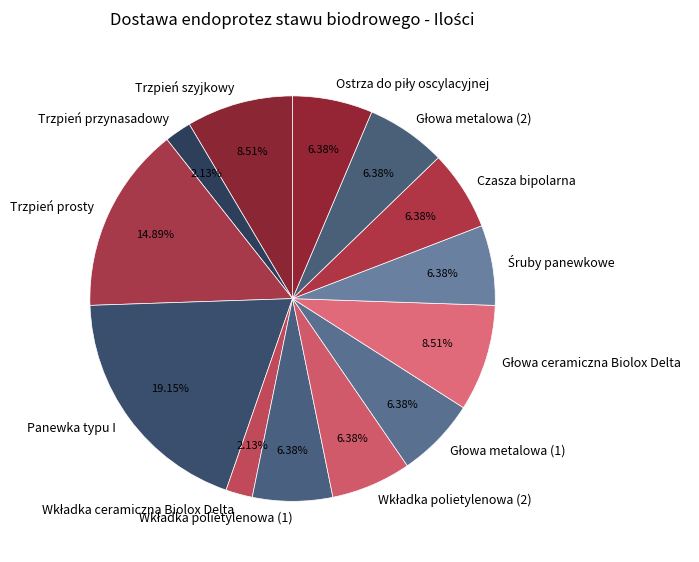

To the nearest percent, what percentage of the pie is Trzpień prosty?

15%